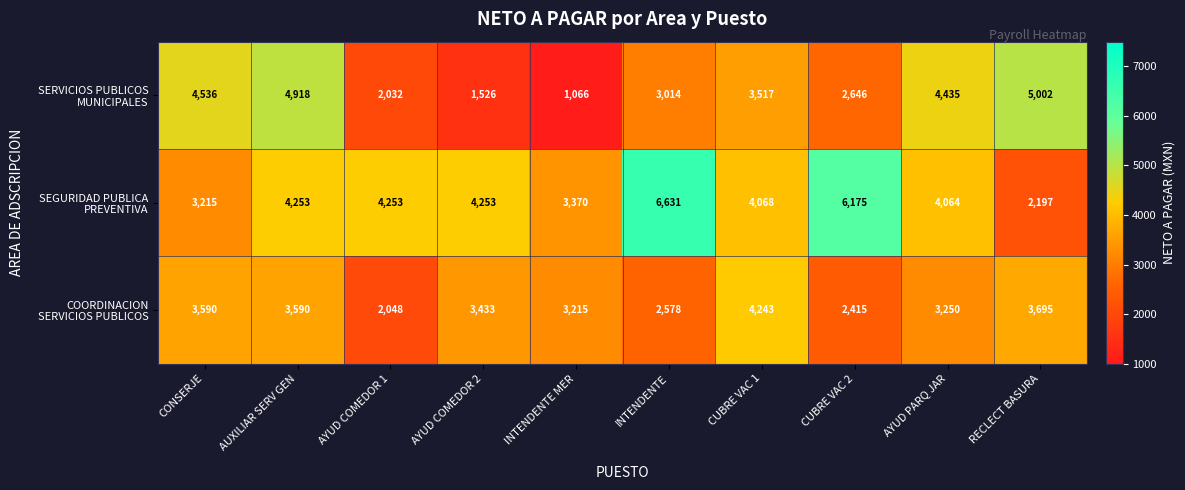

What is the maximum value shown in the chart?

6631